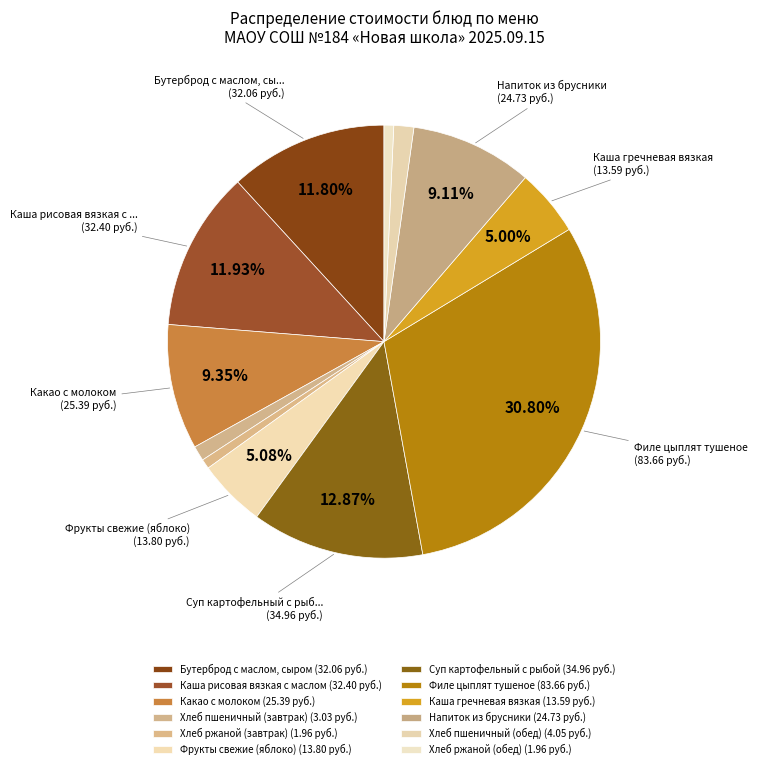

Is there any slice that represents more than half of the pie?

No